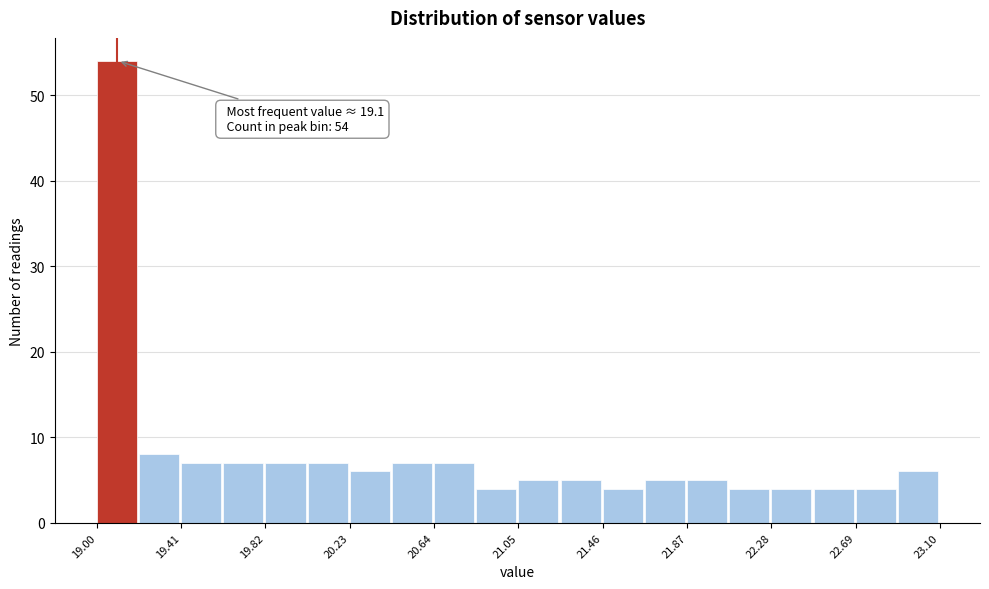

Which range on the x-axis has the tallest bar?

19.000 to 19.205